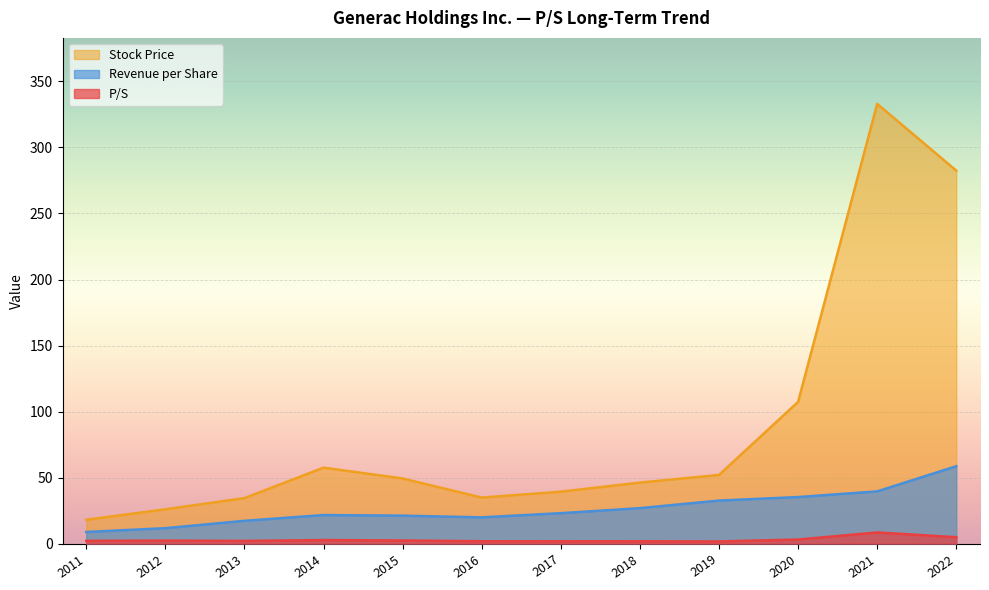

Reading left to right, list all the values displayed in this chart.

P/S: 2022=4.8	2021=8.4	2020=3.0	2019=1.6	2018=1.7	2017=1.7	2016=1.8	2015=2.3	2014=2.7	2013=2.0	2012=2.2	2011=2.0
Stock Price: 2022=282.5	2021=333.0	2020=107.3	2019=52.0	2018=46.2	2017=39.3	2016=34.8	2015=49.3	2014=57.5	2013=34.4	2012=26.0	2011=18.0
Revenue per Share: 2022=58.6	2021=39.5	2020=35.2	2019=32.6	2018=26.8	2017=23.0	2016=19.9	2015=21.1	2014=21.6	2013=17.2	2012=11.7	2011=8.8